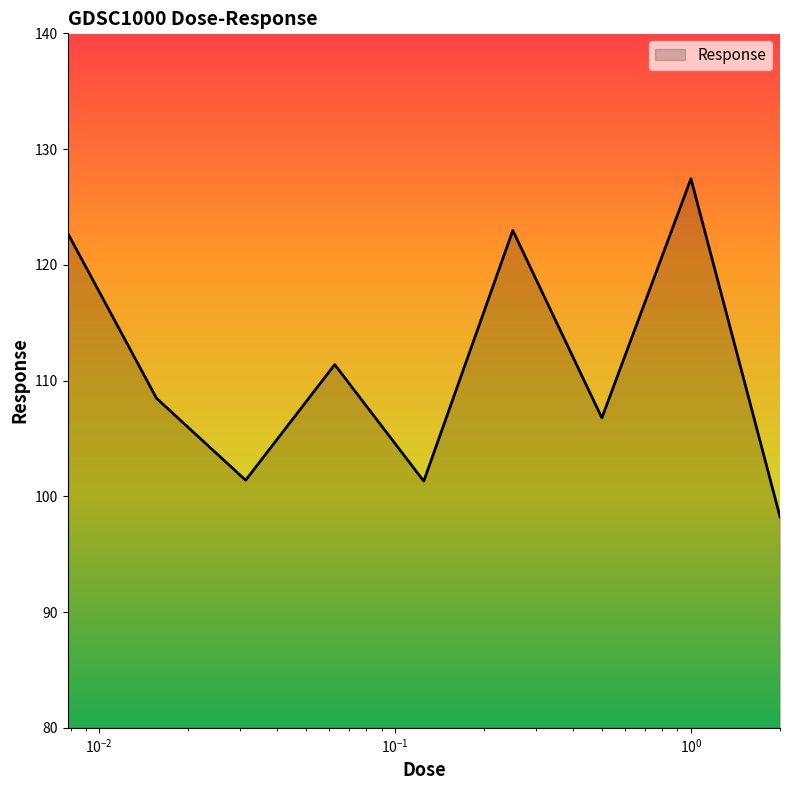

What is the greatest value displayed?

127.4